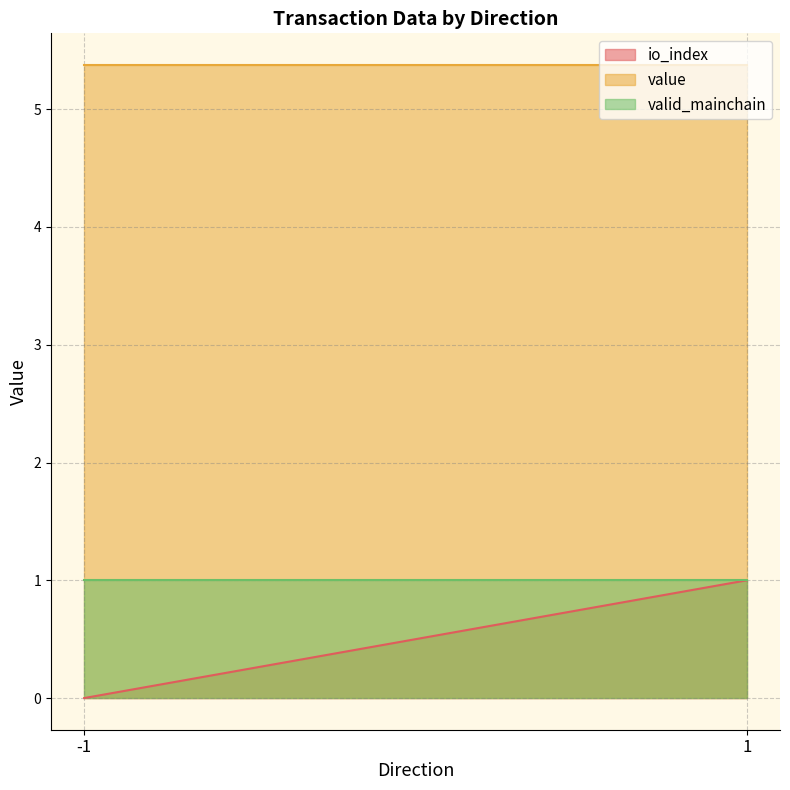

List the series in order of their peak value, highest first.

value, io_index, valid_mainchain